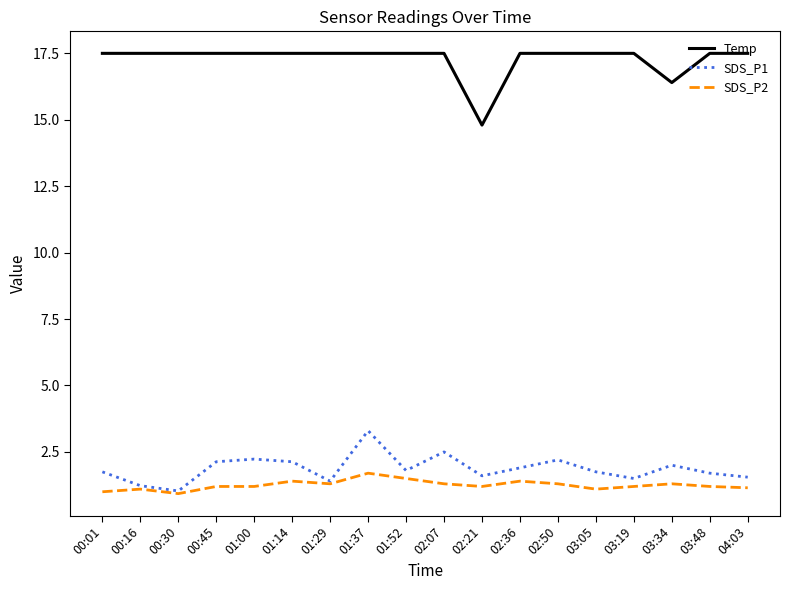

The value of SDS_P1 at 01:00 is 3.4. True or false?

False